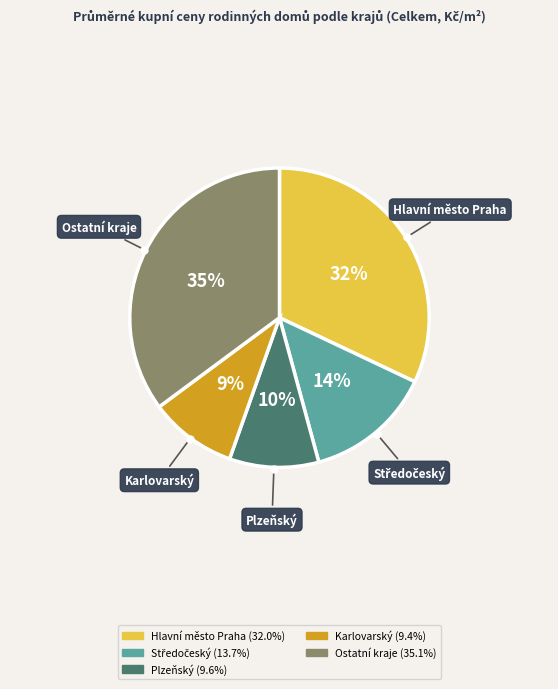

To the nearest percent, what is the average slice percentage?

20%